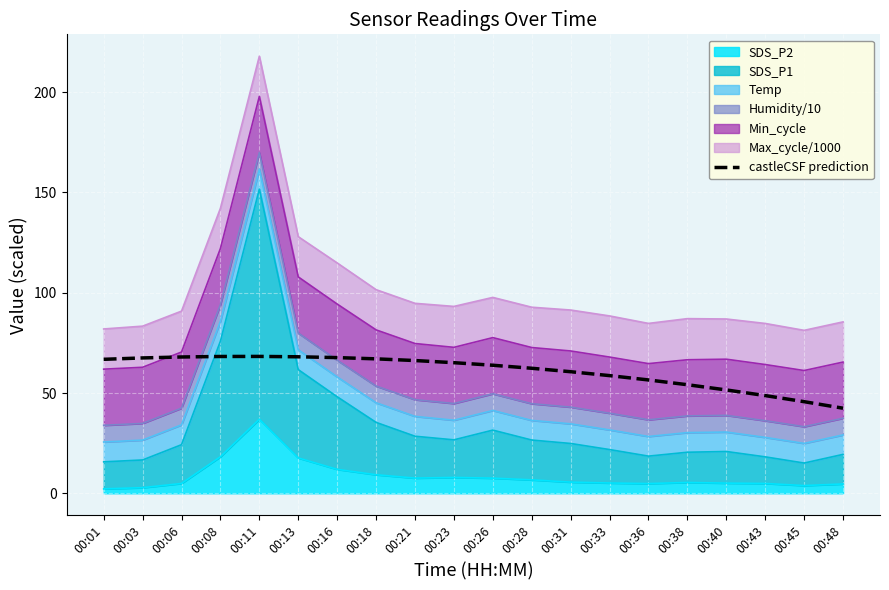

What is the change in value from 00:18 to 00:43?

-18.3